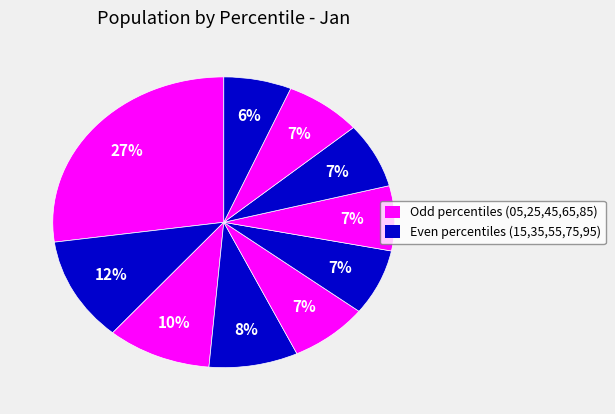

How many segments does this pie chart have?

10